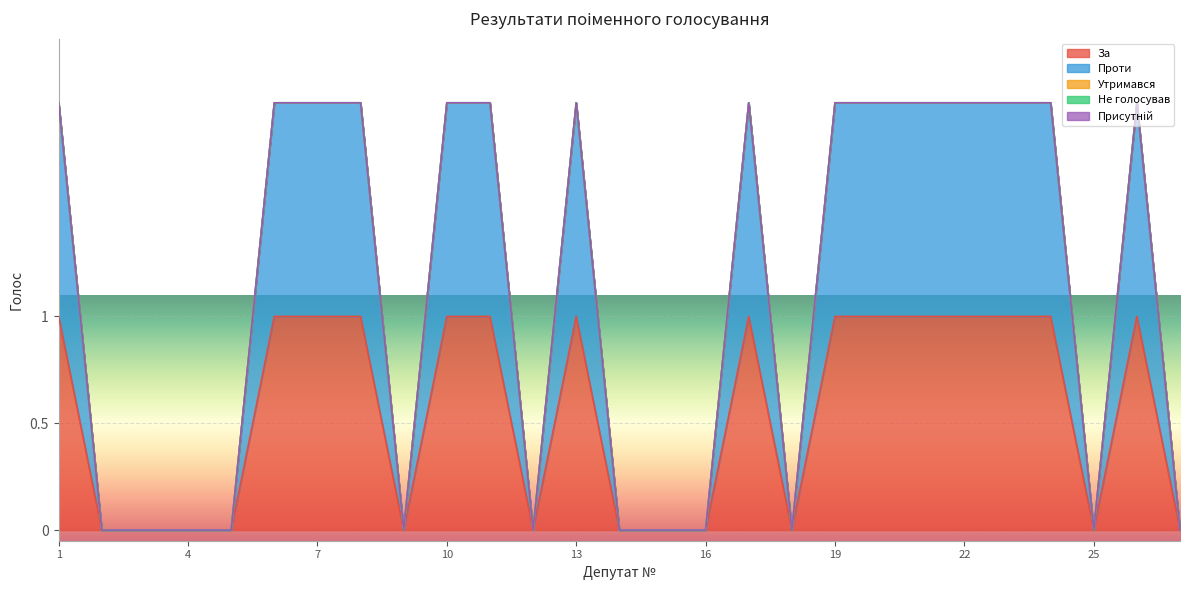

How many lines are shown in the chart?

5